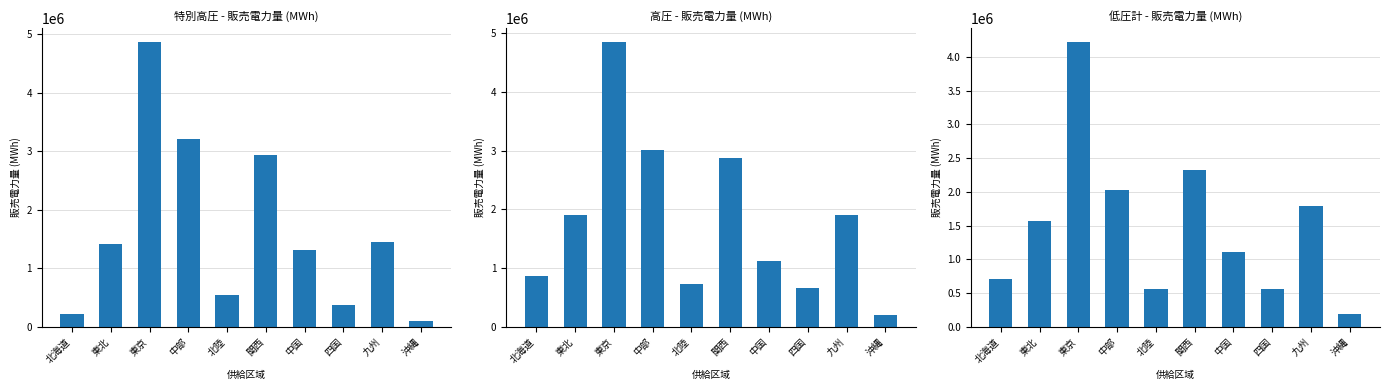

What is the spread (max minus min) of values at 中部?

1185344